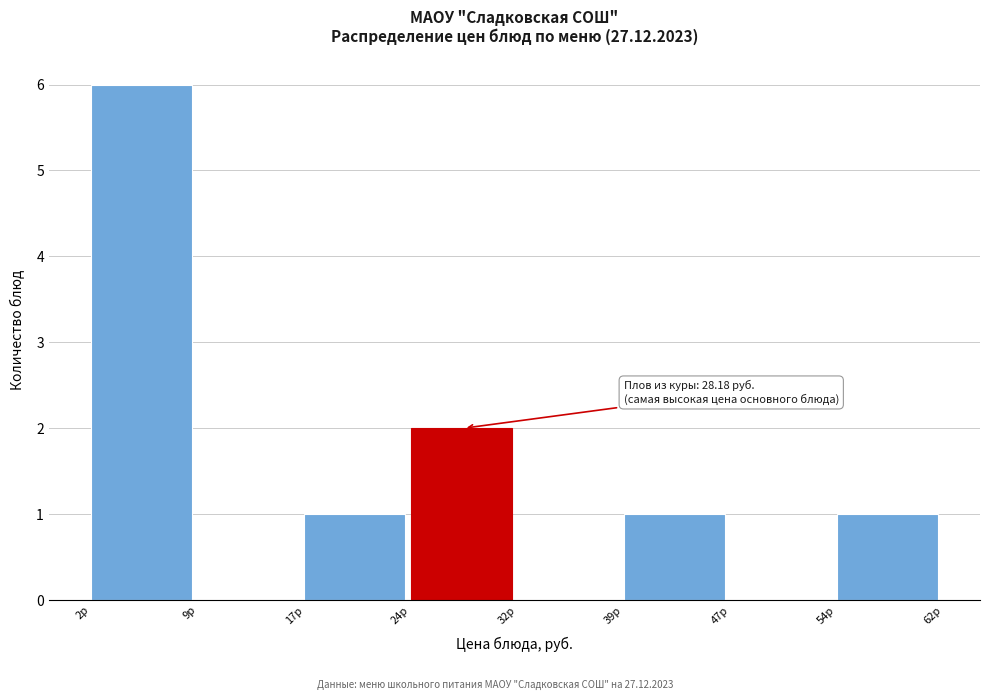

Which range on the x-axis has the tallest bar?

2 to 9